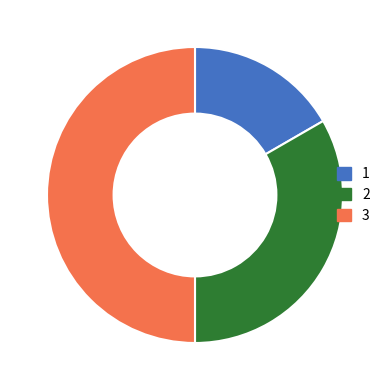

Is it true that 3 is 57% of the pie?

False